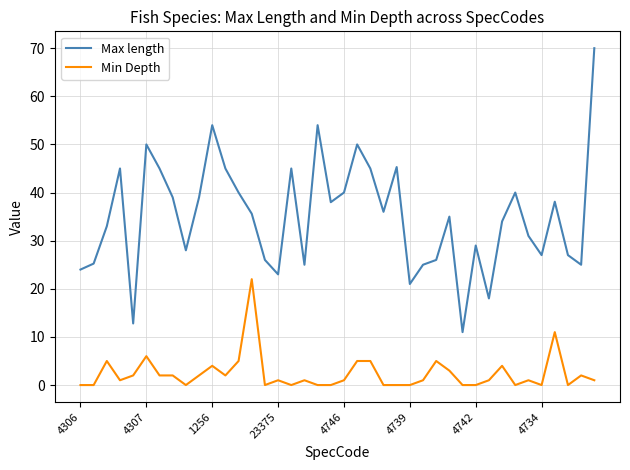

Which series has the widest spread of values?

Max length